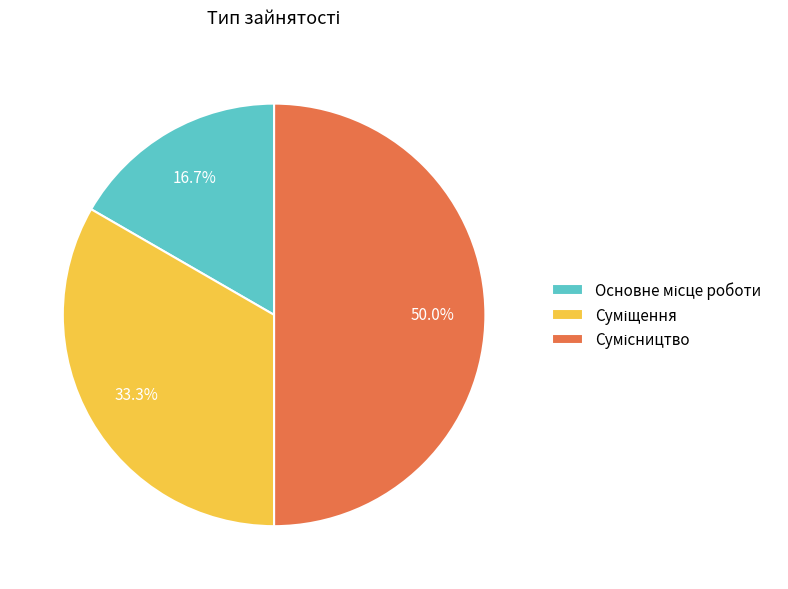

How many slices are in this pie chart?

3